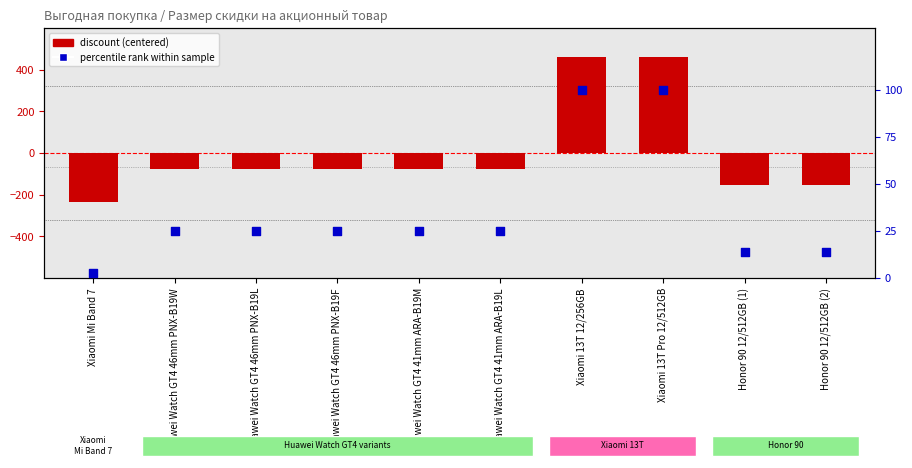

Which series has the largest total across all categories?

percentile rank within sample